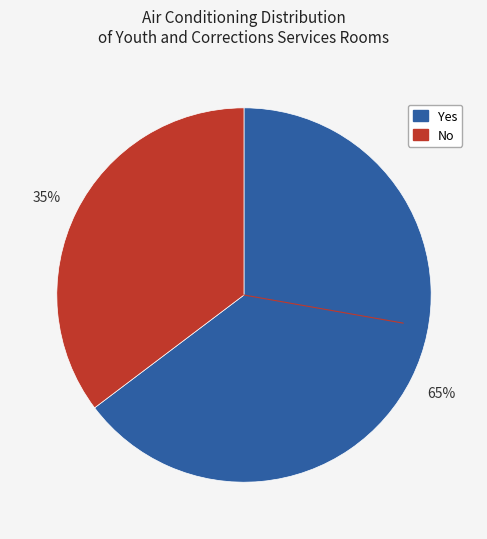

Does No represent more than half of the total?

No